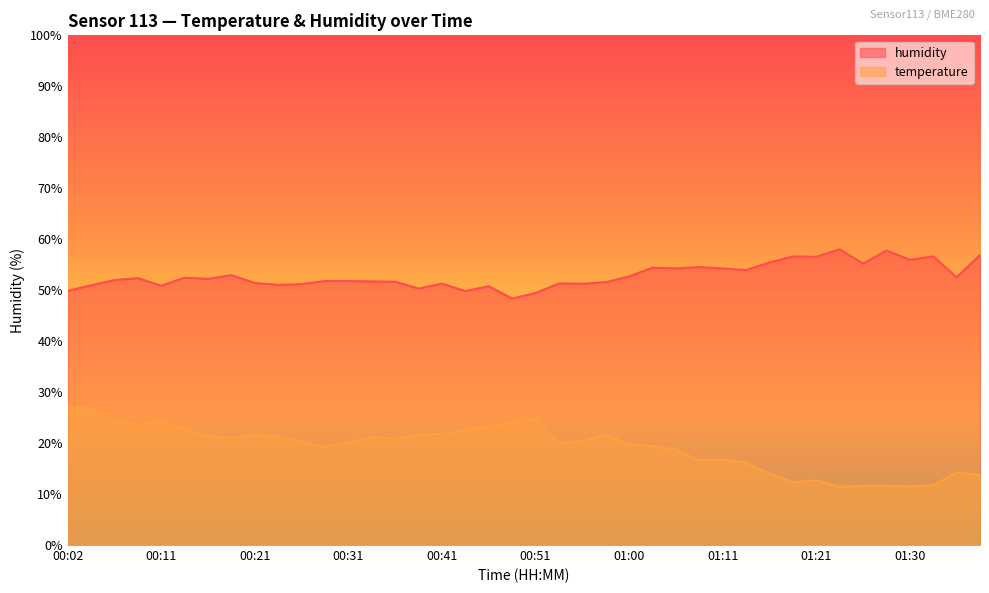

What is the label of the 15th point from the left?

00:36